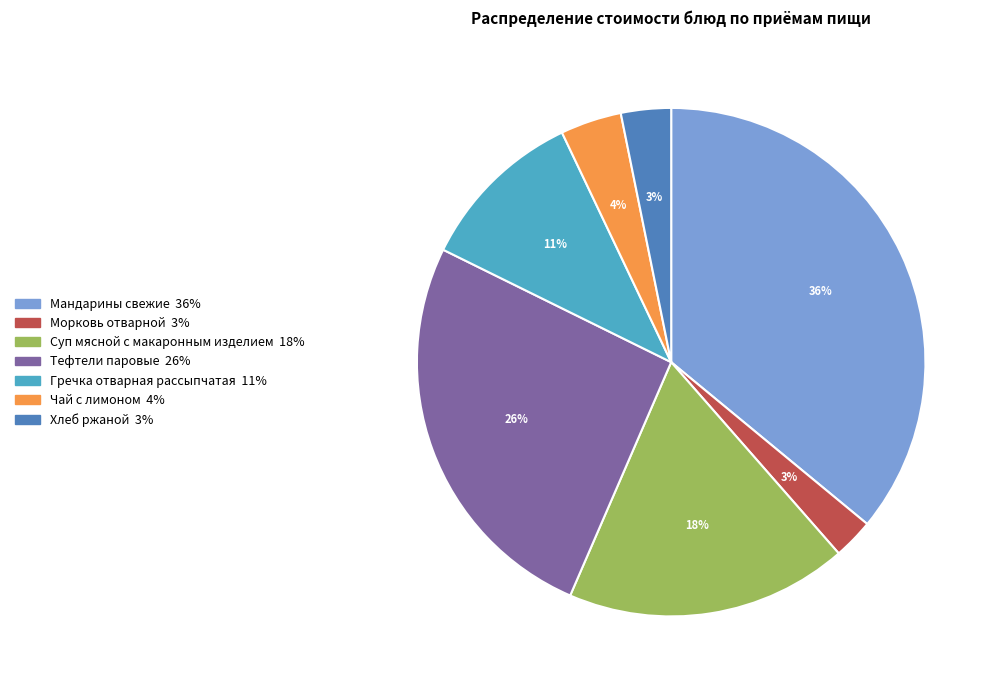

How many segments does this pie chart have?

7